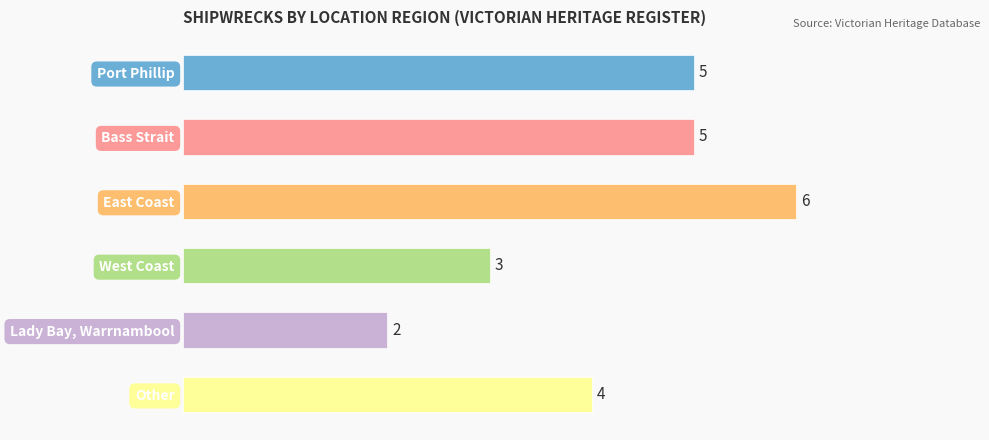

How many values are between 3 and 5?

4